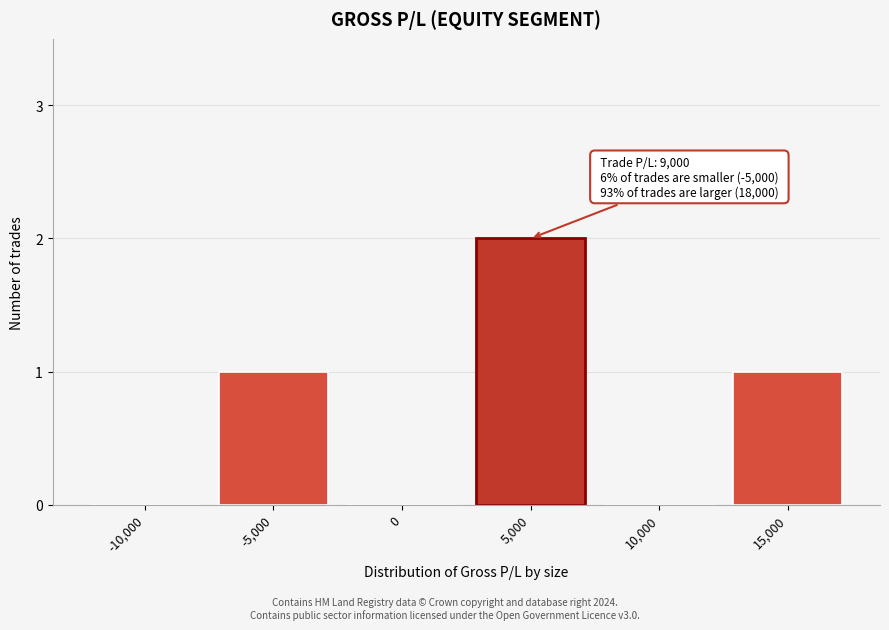

Reading left to right, list all the values displayed in this chart.

-10,000=0	-5,000=1	0=0	5,000=2	10,000=0	15,000=1